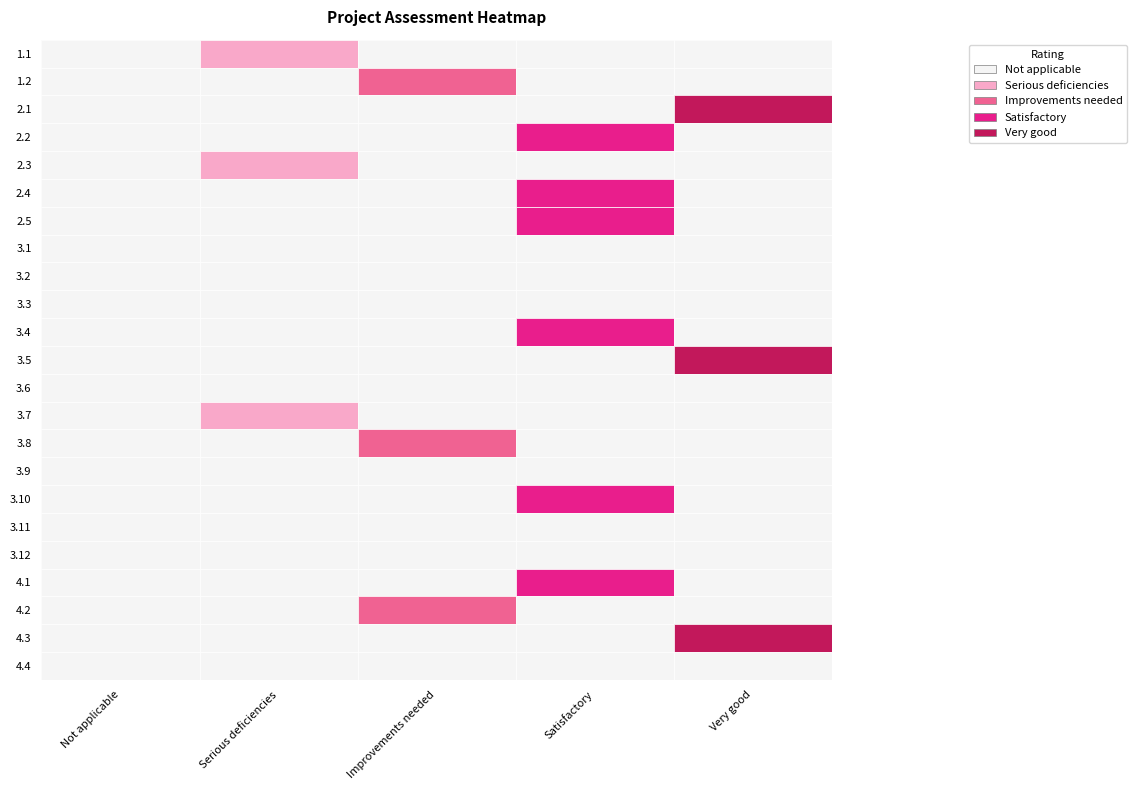

List the labels in order of 3.5 value, largest first.

Very good, Not applicable, Serious deficiencies, Improvements needed, Satisfactory